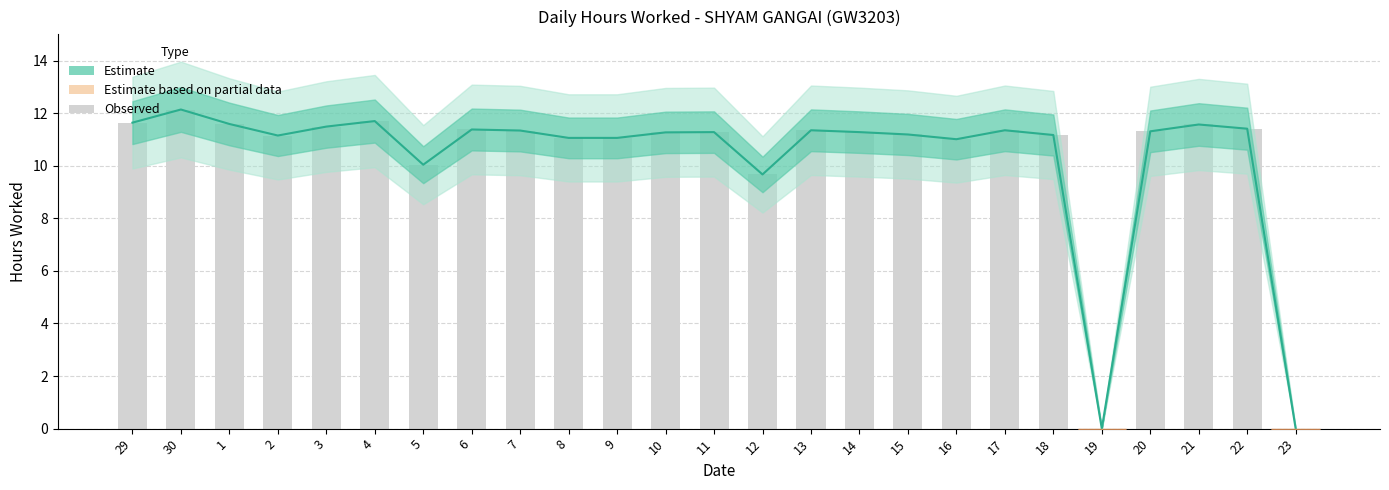

Reading left to right, transcribe all the data shown in this chart.

11.6	12.1	11.6	11.2	11.5	11.7	10.0	11.4	11.3	11.1	11.1	11.3	11.3	9.7	11.3	11.3	11.2	11.0	11.3	11.2	0.0	11.3	11.6	11.4	0.0